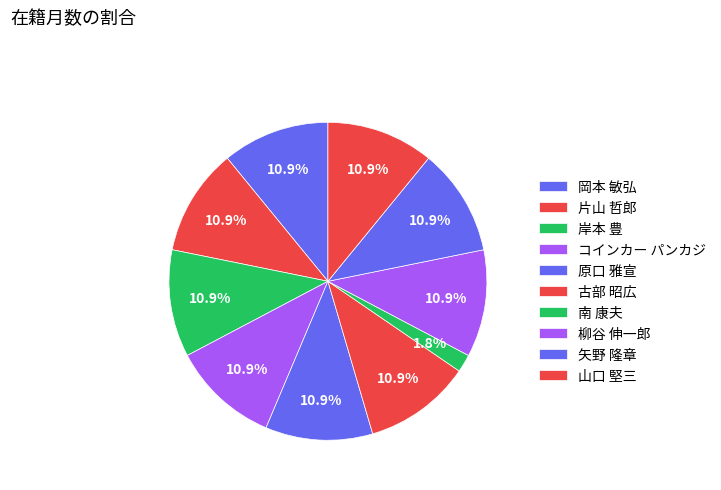

Does 片山 哲郎 account for over 50% of the chart?

No